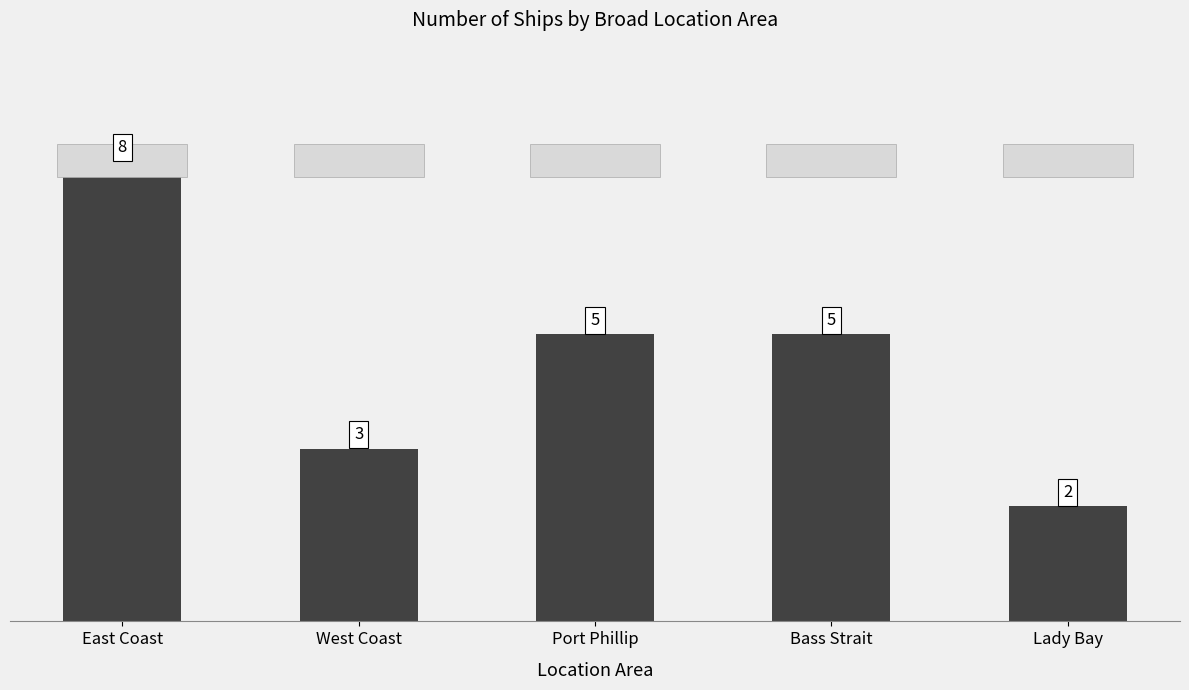

What is the change in value from Port Phillip to Lady Bay?

-3